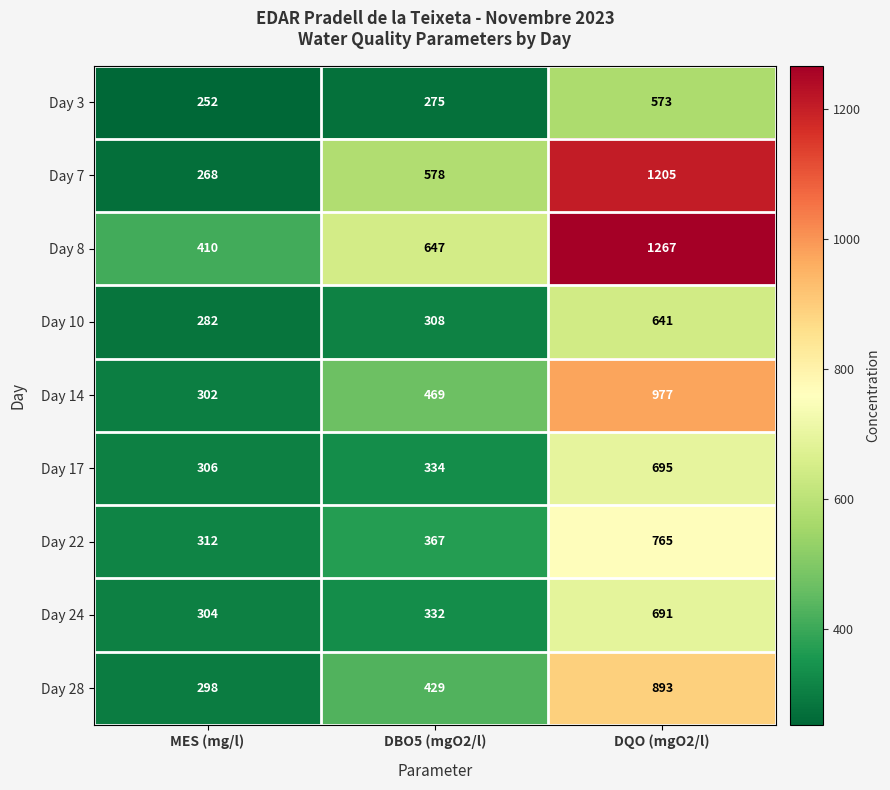

How many data points in Day 24 are less than 332?

1